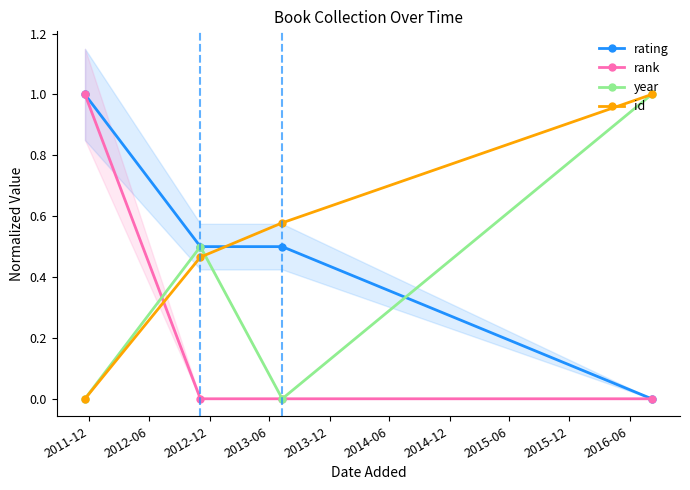

What is the value of the rating point at the 1st from the left?

1.0